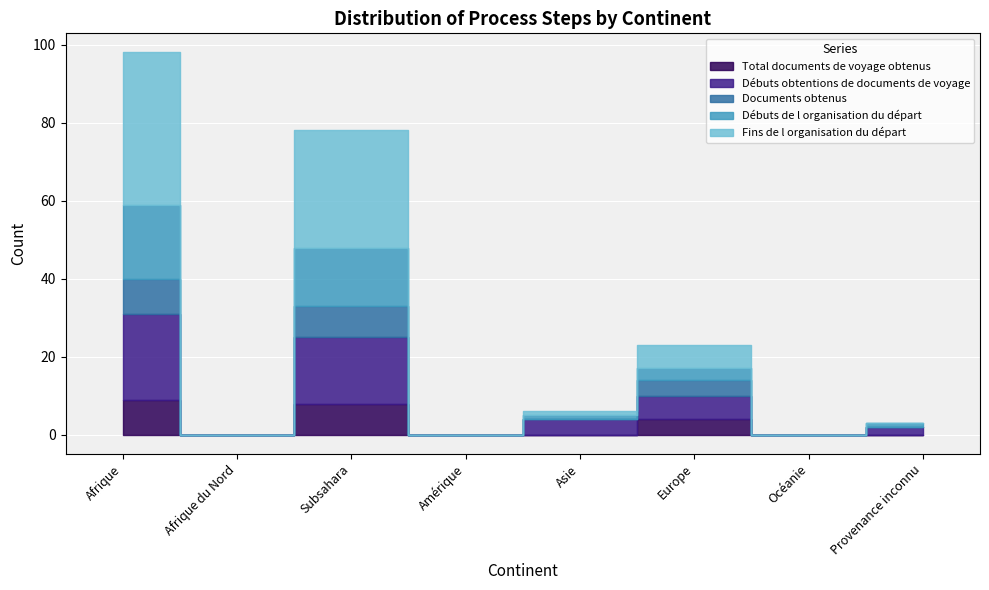

How many lines are shown in the chart?

5